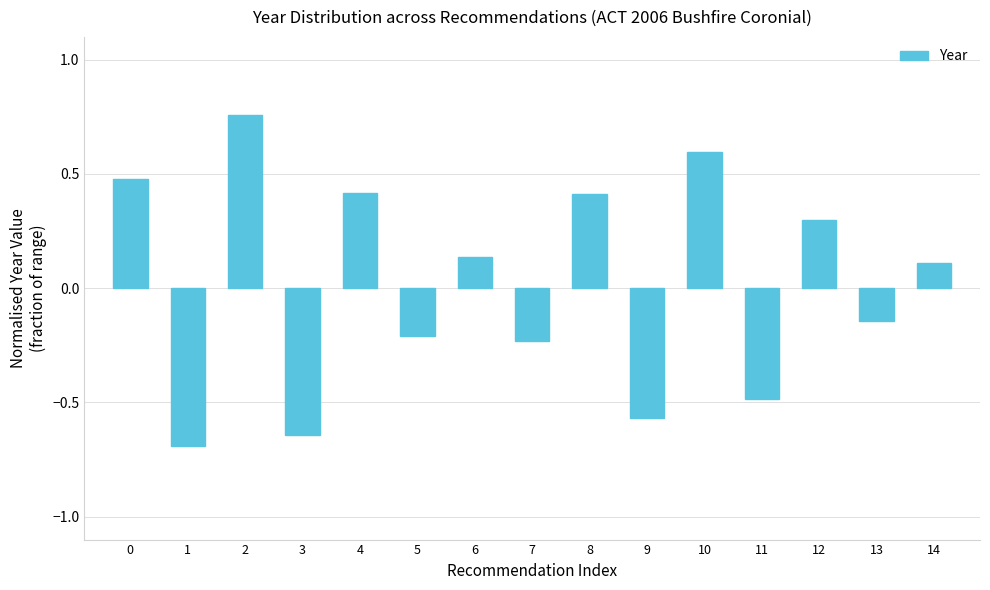

The value at 8 is 0.4. True or false?

True